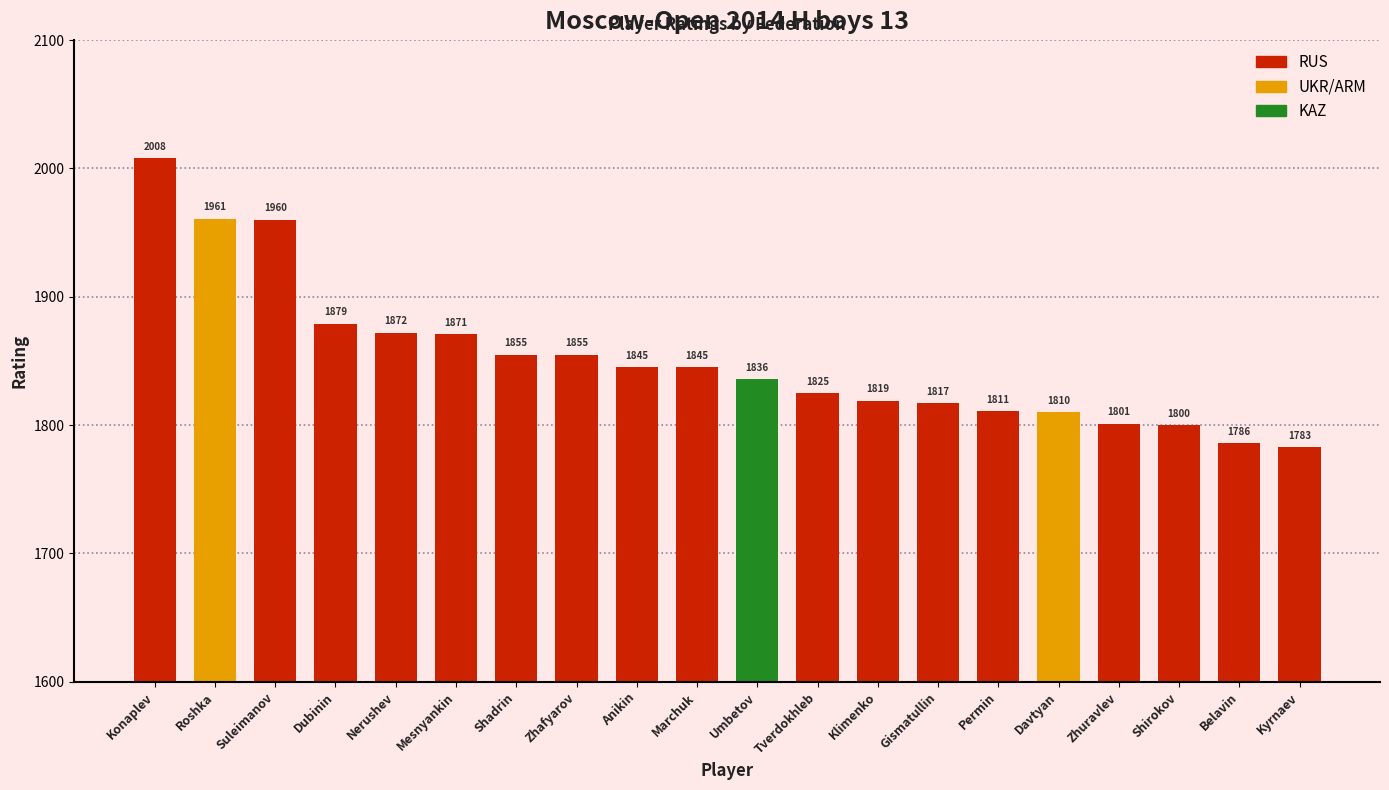

Approximately how many times larger is the value at Umbetov compared to Mesnyankin?

1.0